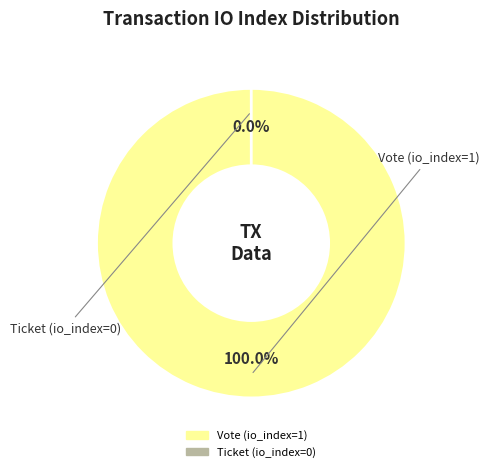

Is the sum of Ticket (io_index=0) and Vote (io_index=1) greater than half?

Yes